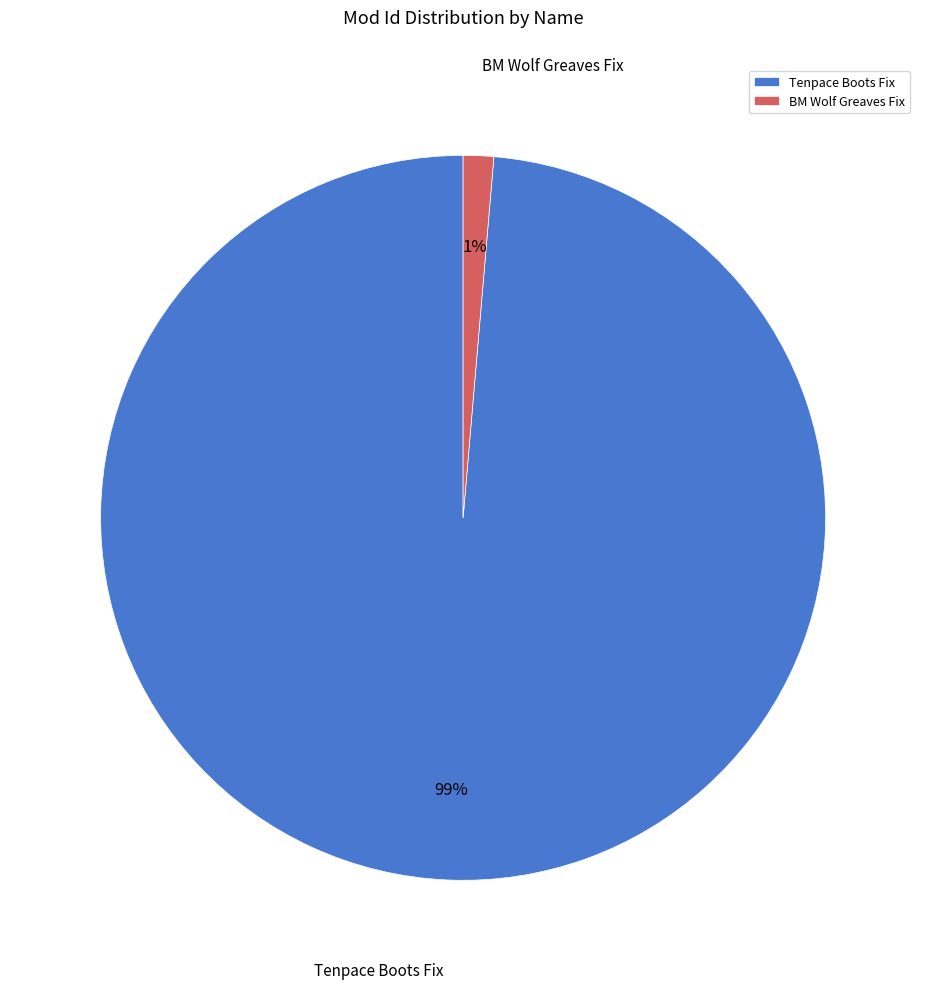

How many slices are in this pie chart?

2